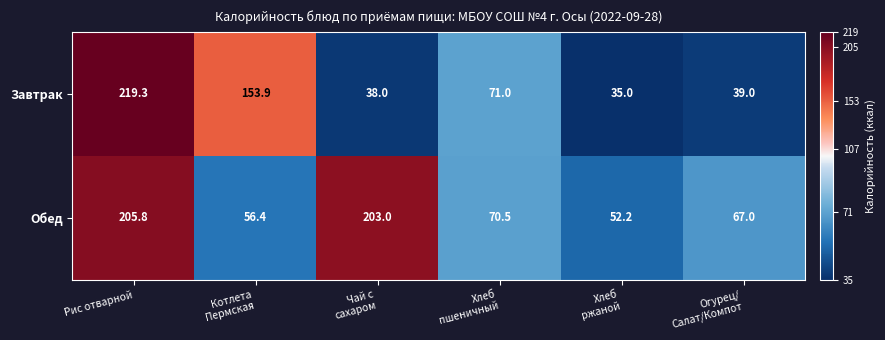

At how many categories does at least one series exceed 198?

2